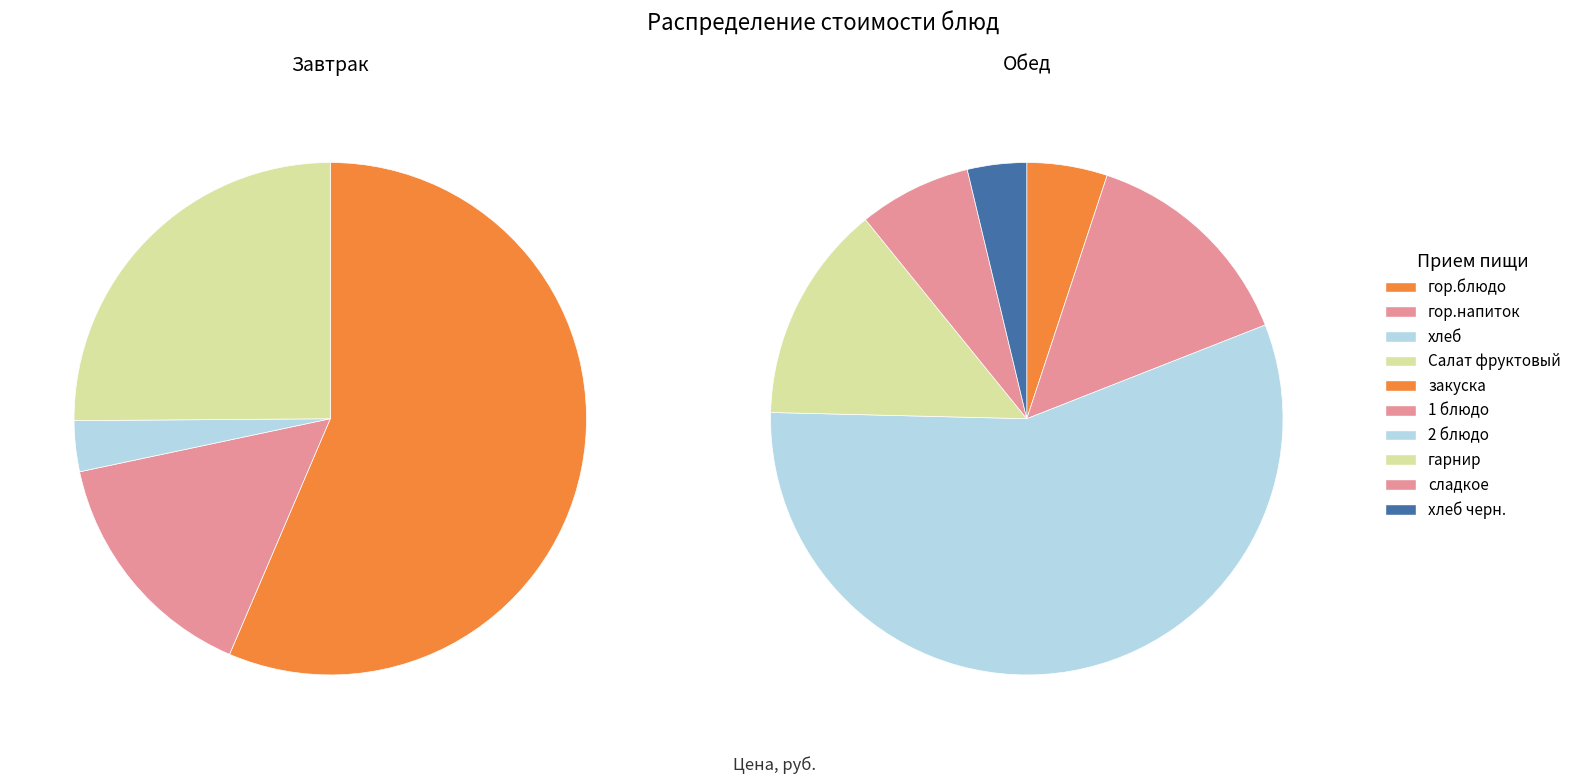

Does гор.блюдо represent more than half of the total?

Yes